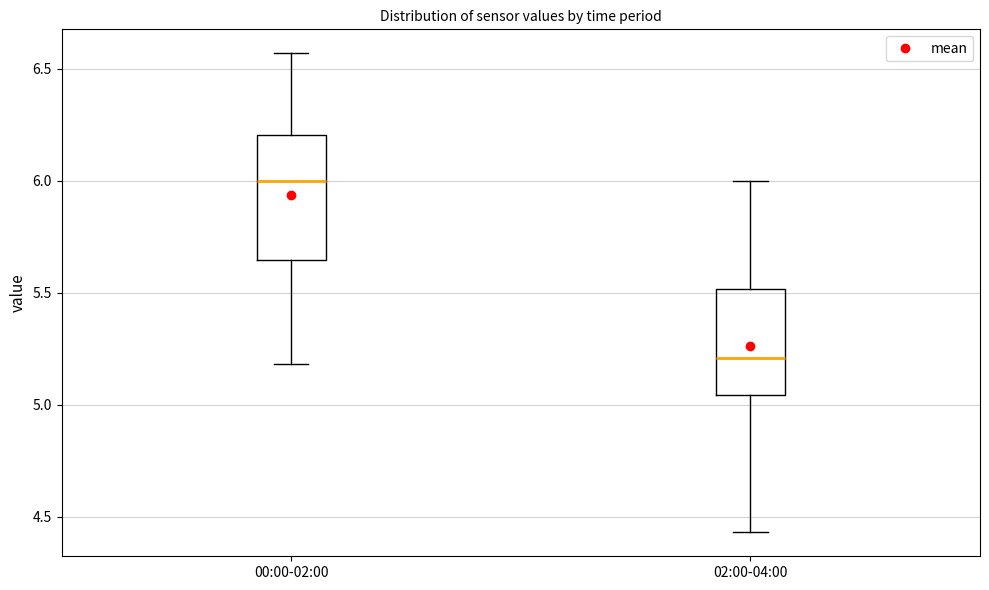

Reading left to right, transcribe this box plot: for each box, give where its median line is, the range the box spans, and where its two whiskers end, as read against the y-axis. The values are not printed on the chart, so give them approximately, as read against the axis.

00:00-02:00: median 6.00, box 5.65 to 6.20, whiskers 5.20 to 6.55
02:00-04:00: median 5.20, box 5.05 to 5.50, whiskers 4.45 to 6.00